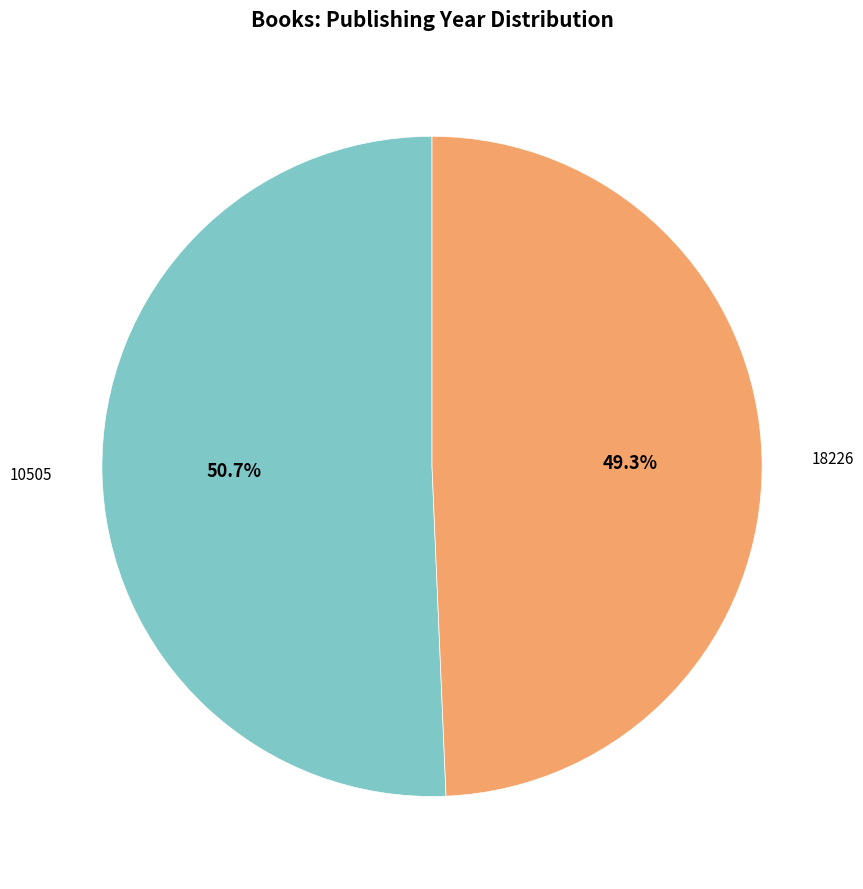

Does any single category account for the majority?

Yes